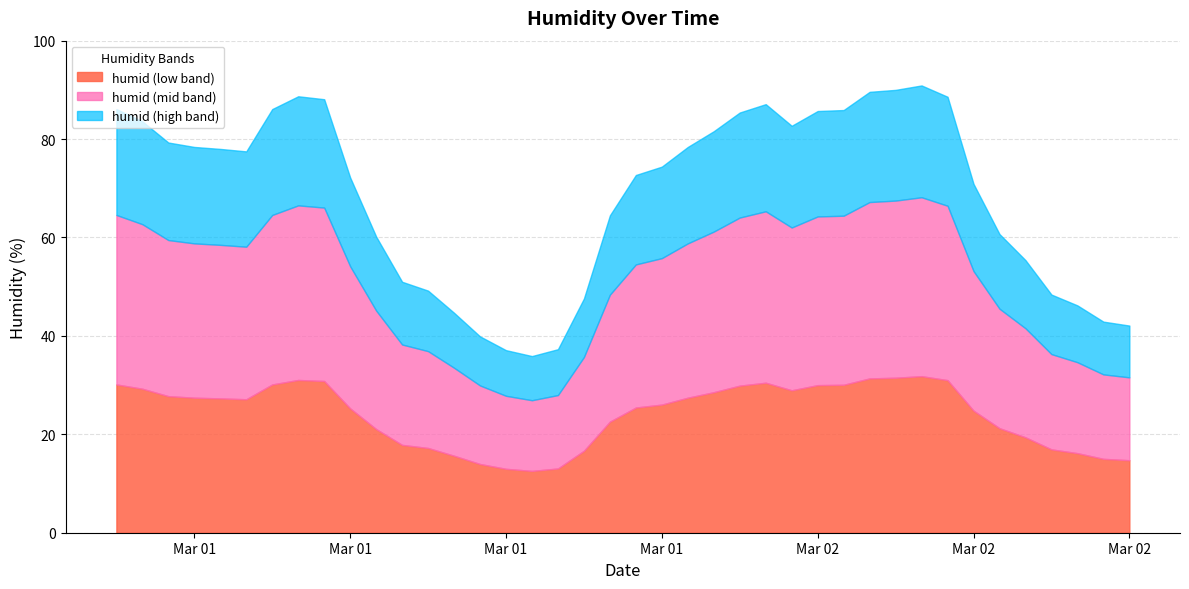

What is the average value of the Avg Humidity series?

68.6